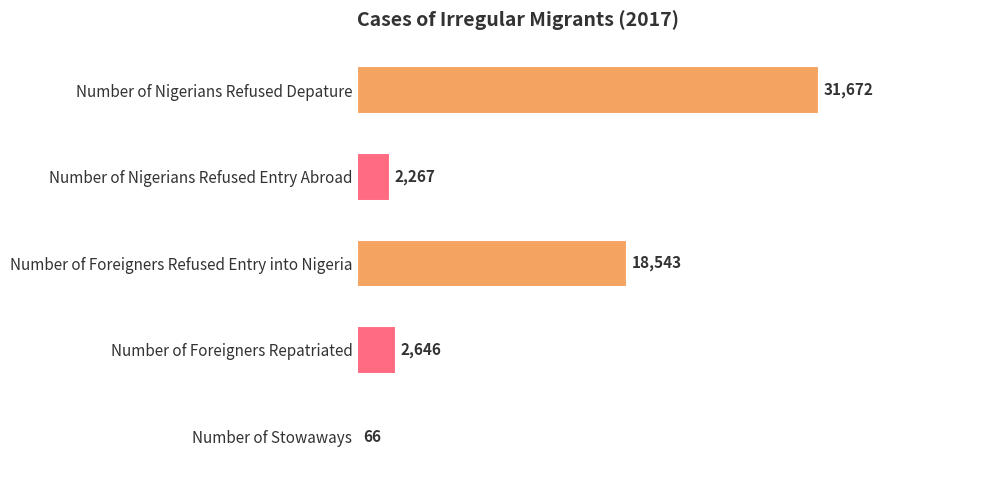

Between Number of Foreigners Repatriated and Number of Nigerians Refused Entry Abroad, which is larger?

Number of Foreigners Repatriated